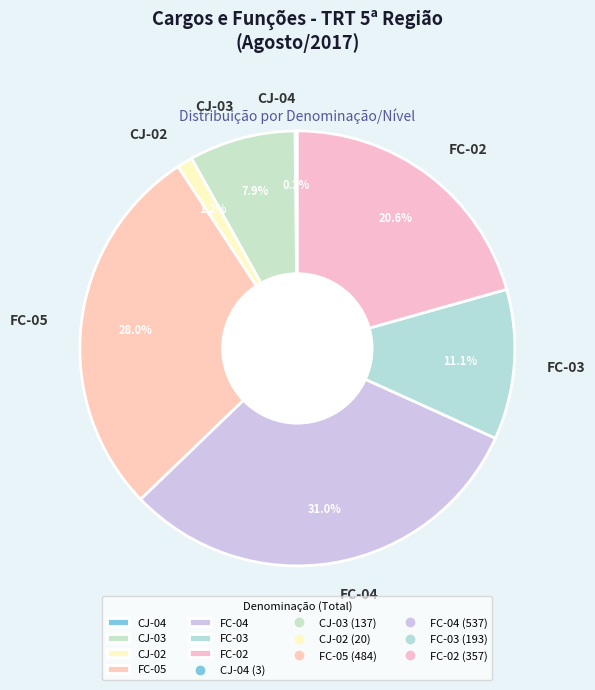

To the nearest percent, what portion does FC-04 represent?

31%